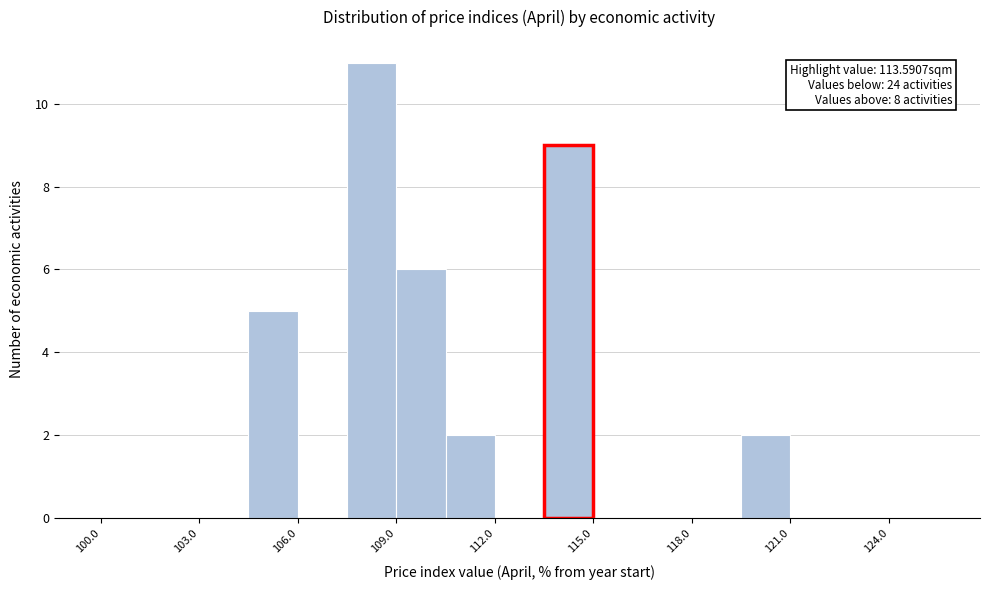

Around what value on the x-axis is the tallest bar? Give the approximate position of its centre, as read against the axis.

108.5